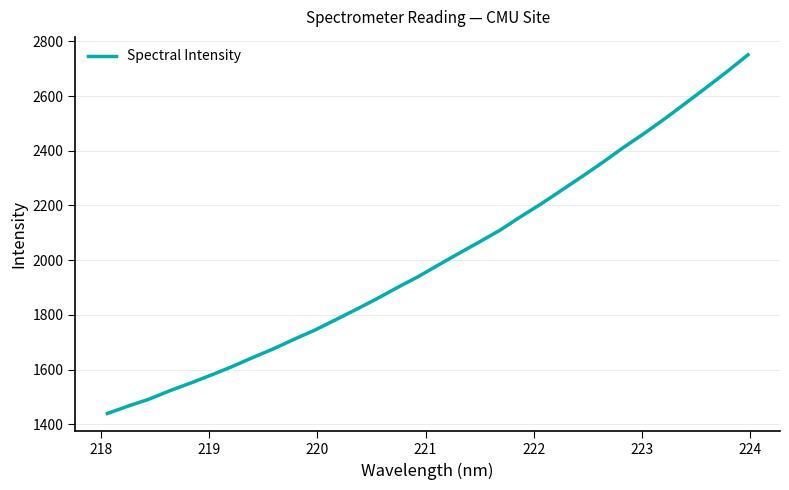

What is the smallest value displayed?

1439.2